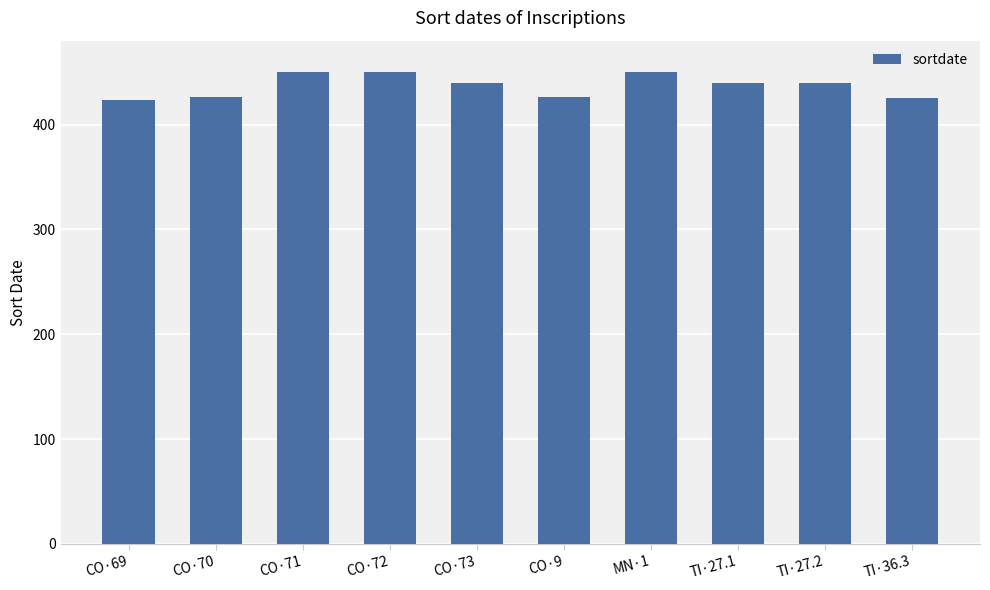

Which has a higher value, CO·72 or TI·27.2?

CO·72